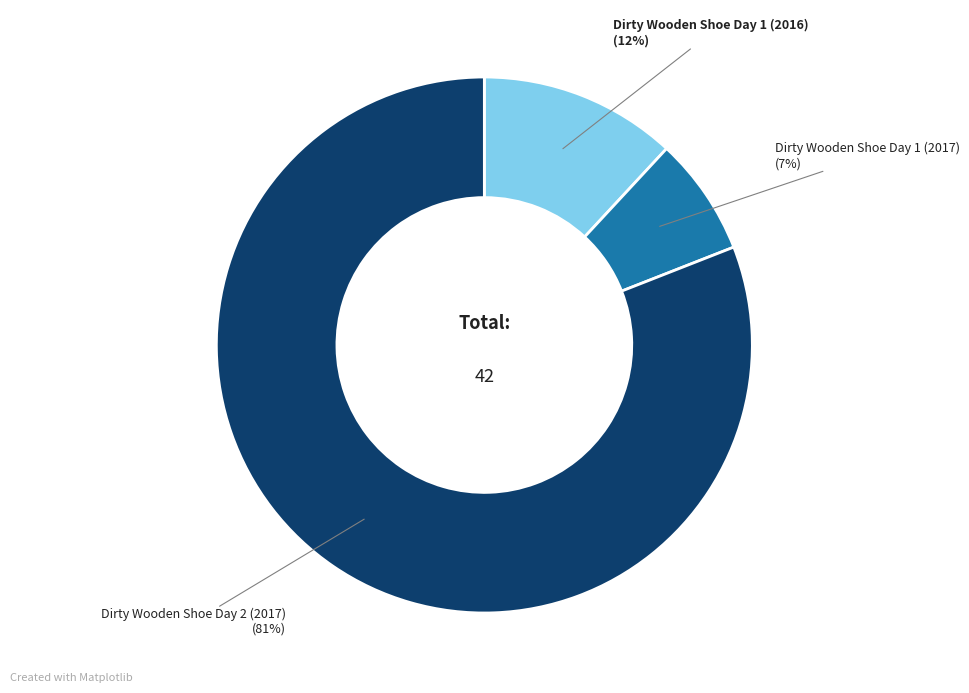

To the nearest percent, what is the difference between the Dirty Wooden Shoe Day 1 (2017) and Dirty Wooden Shoe Day 1 (2016) slice percentages?

5%